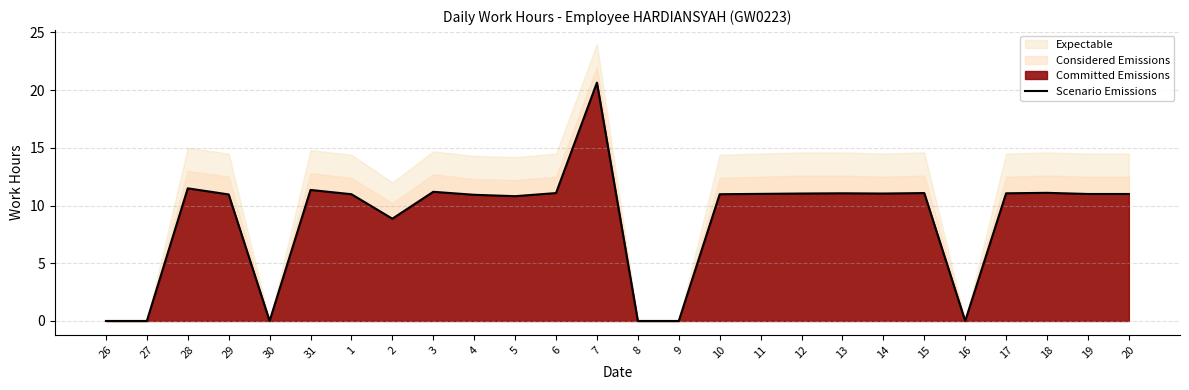

What is the sum of all values?

228.7